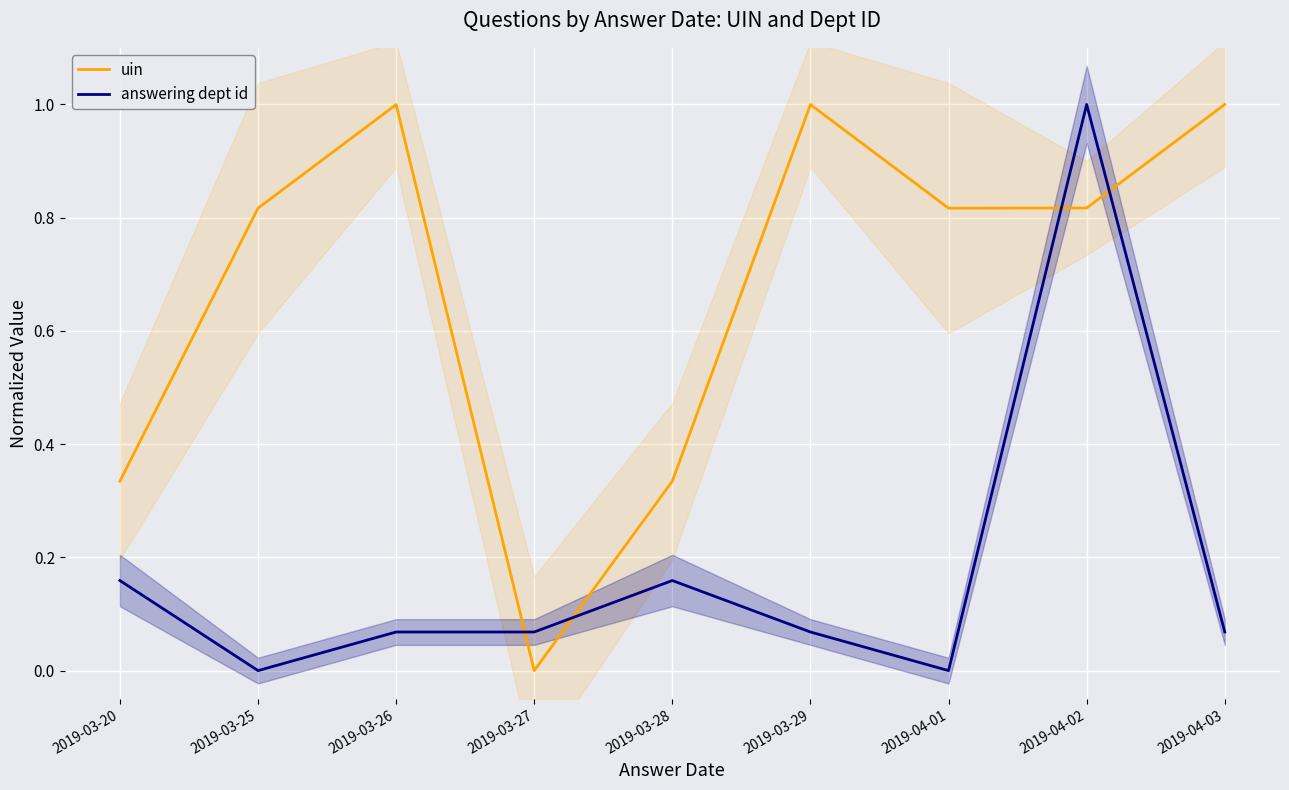

What is the sum of all answering dept id values?

1.6